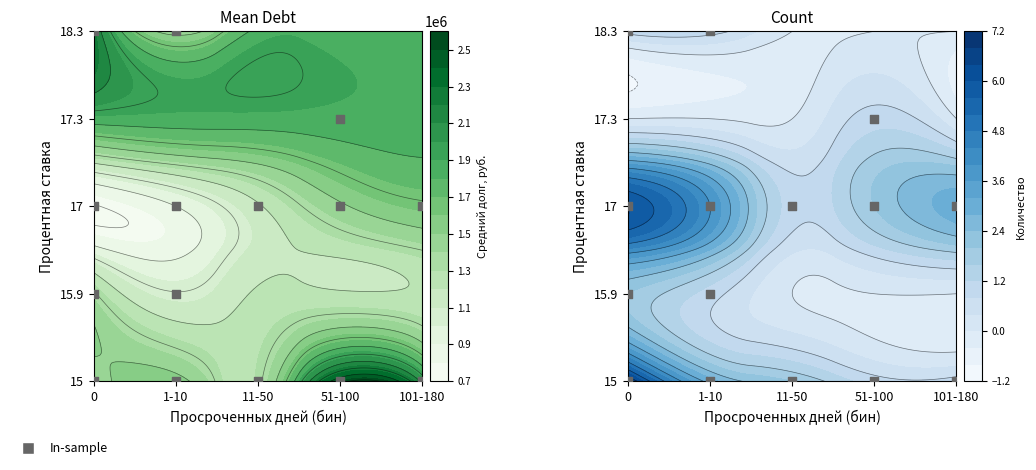

Reading left to right, extract all data points from this chart.

0	0	0	0	0	1	1	2	2	2	2	2	3	4	4